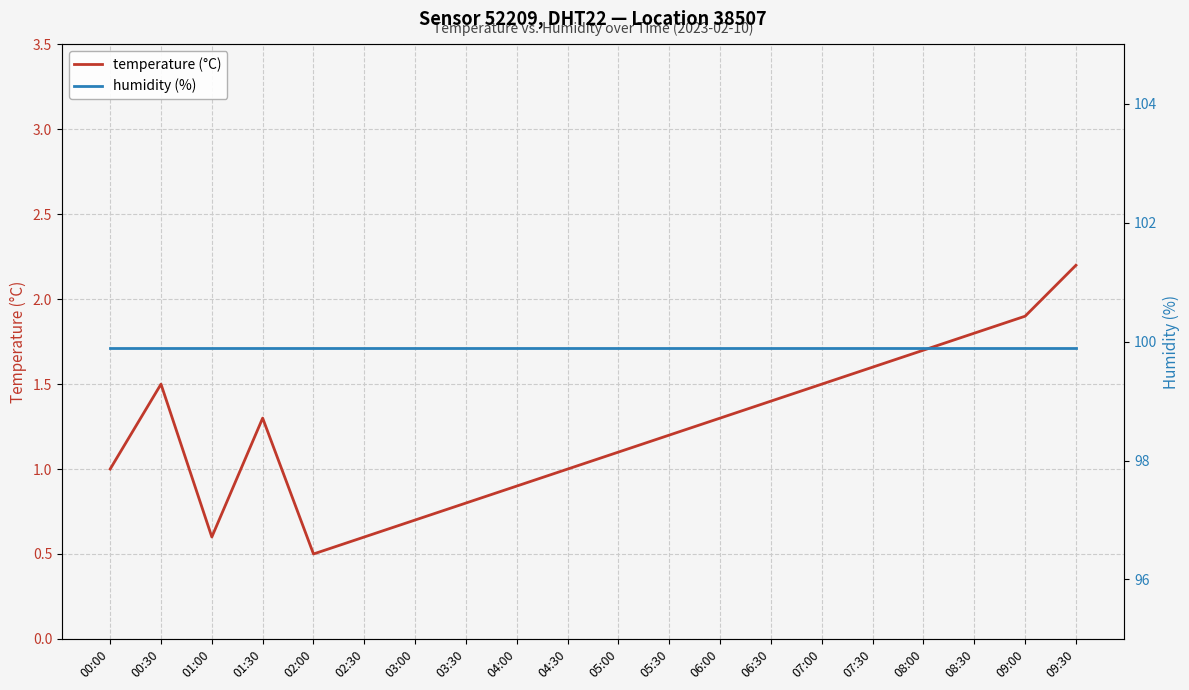

Where is the first local minimum for temperature (°C)?

01:00